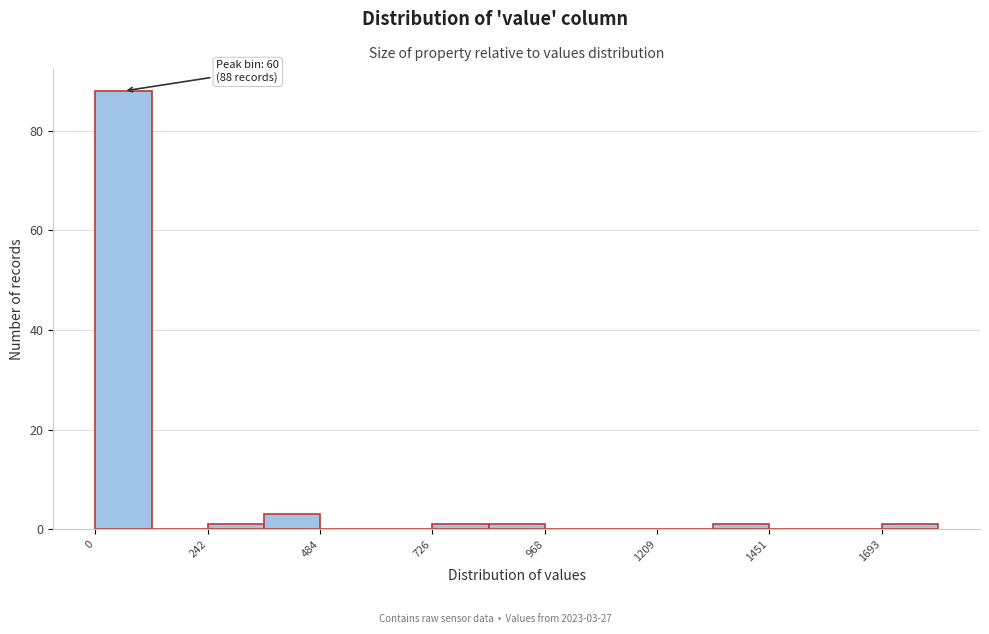

Around what value on the x-axis is the tallest bar? Give the approximate position of its centre, as read against the axis.

50